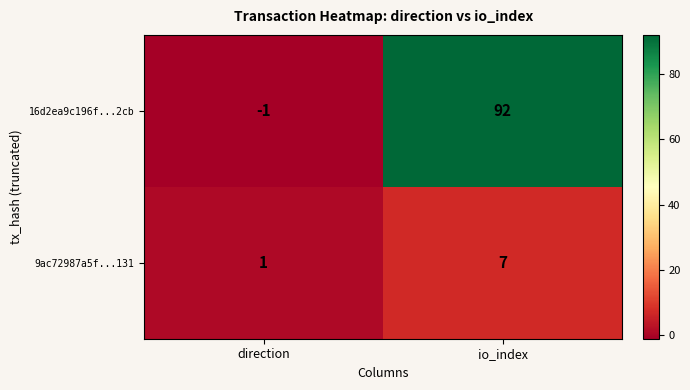

At how many categories does at least one series exceed 74?

1